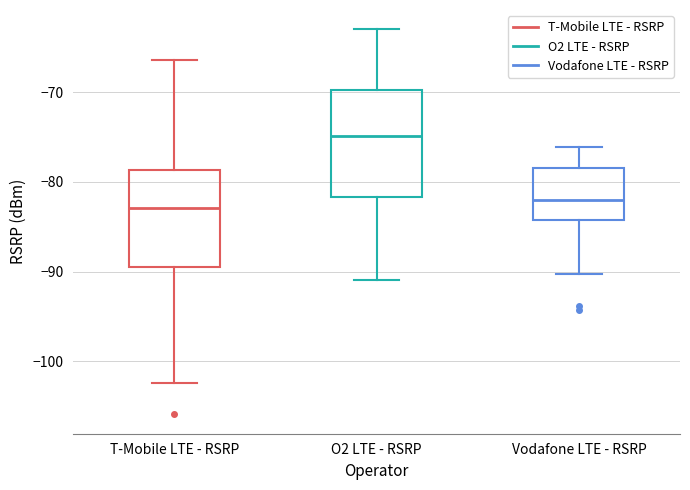

Comparing the boxes themselves (not the whiskers), which one is the tallest?

O2 LTE - RSRP